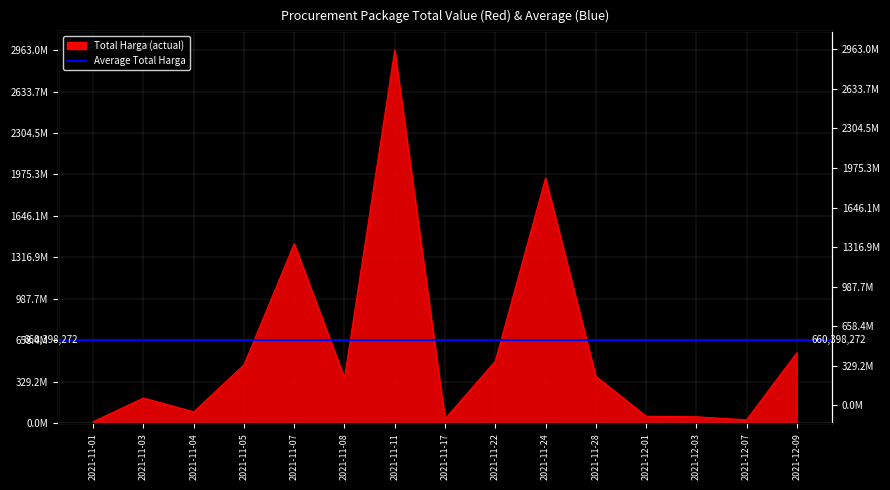

How many data points are above 360505000?

7